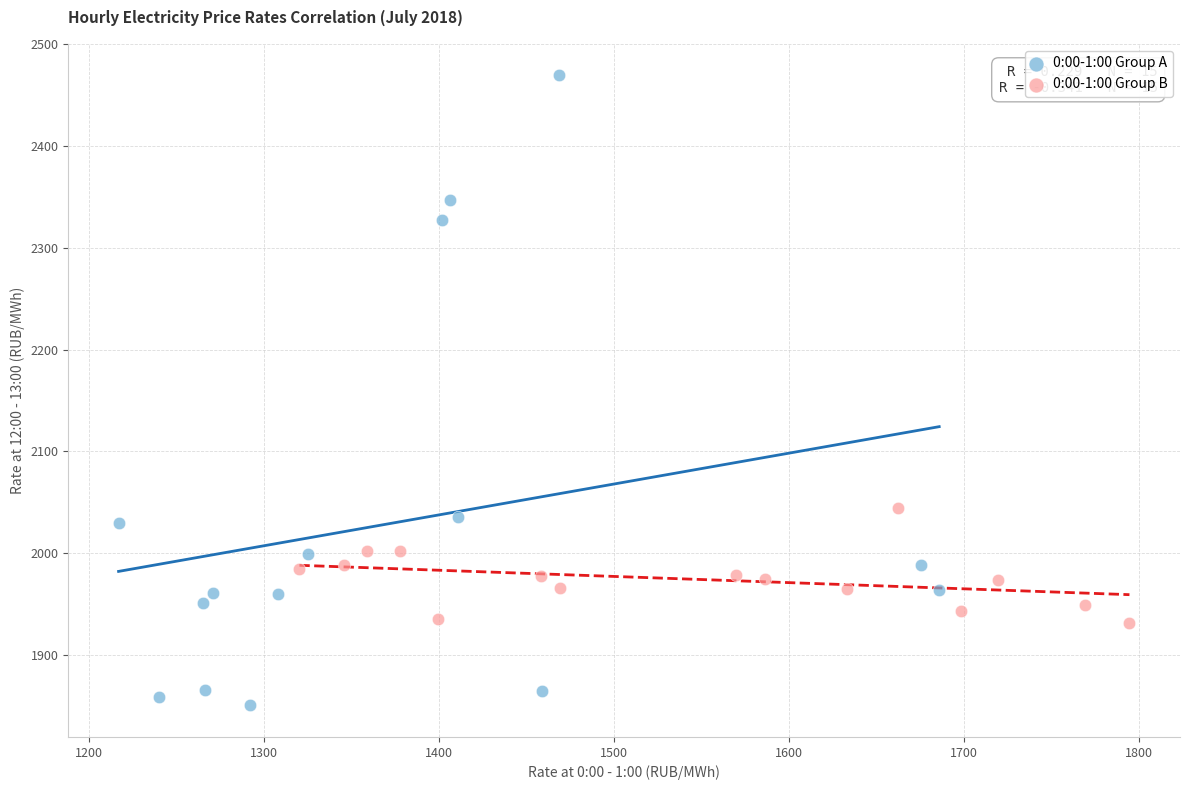

Which series has the widest spread of Y values?

0:00-1:00 Group A